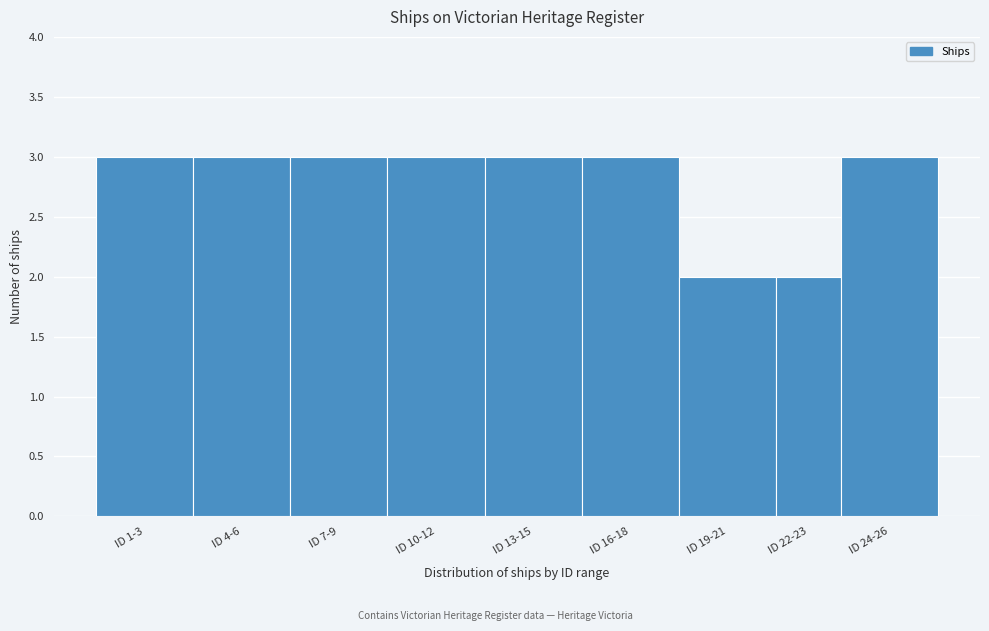

Reading left to right, extract all data points from this chart.

3	3	3	3	3	3	2	2	3